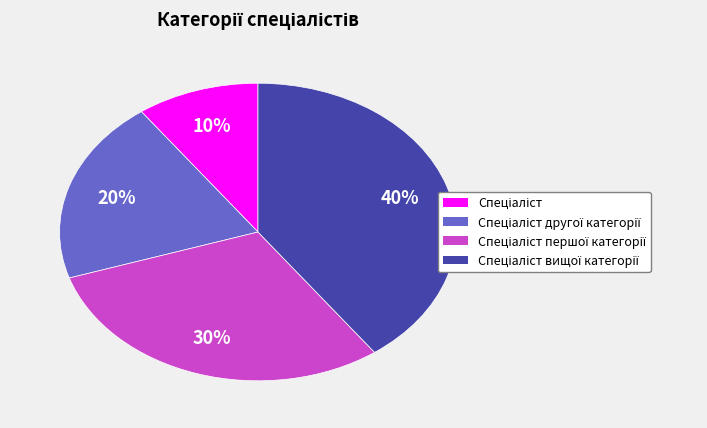

Is there a majority slice in this chart?

No